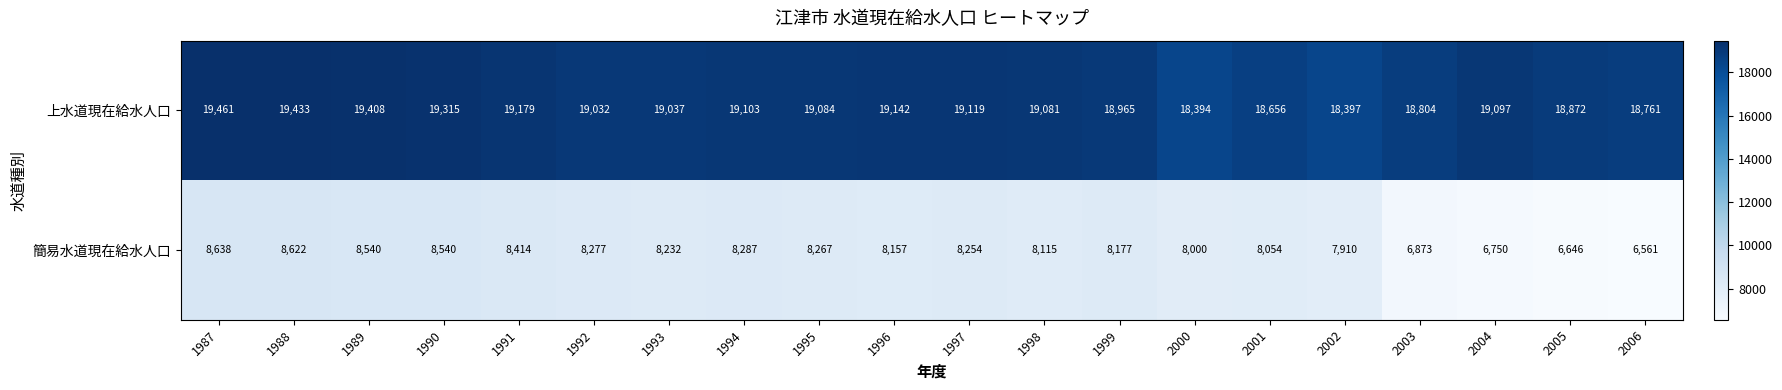

Count the number of categories in the chart.

20